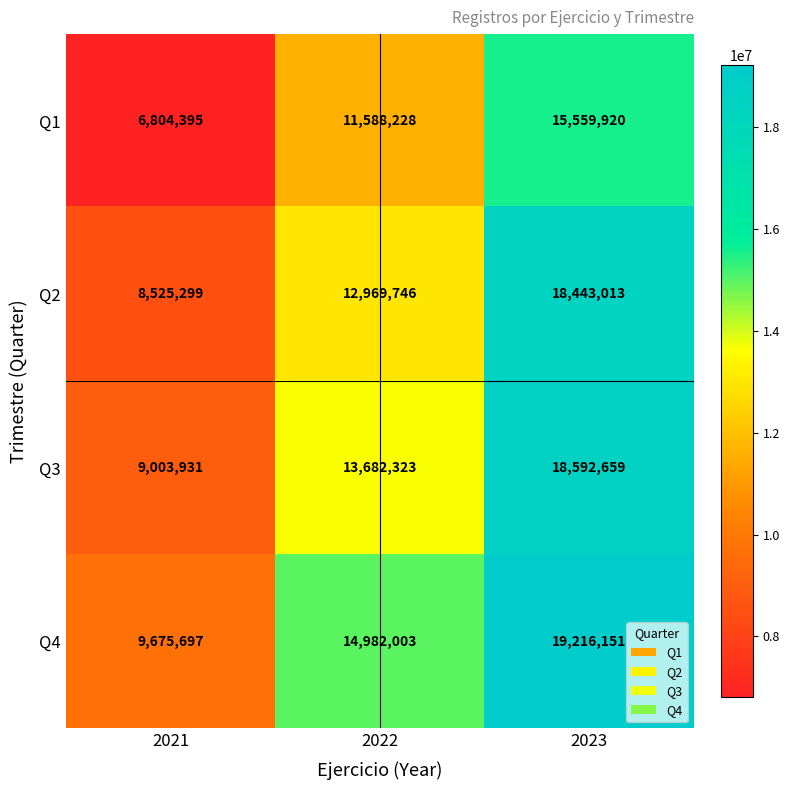

What is the minimum value for Q2?

8525299